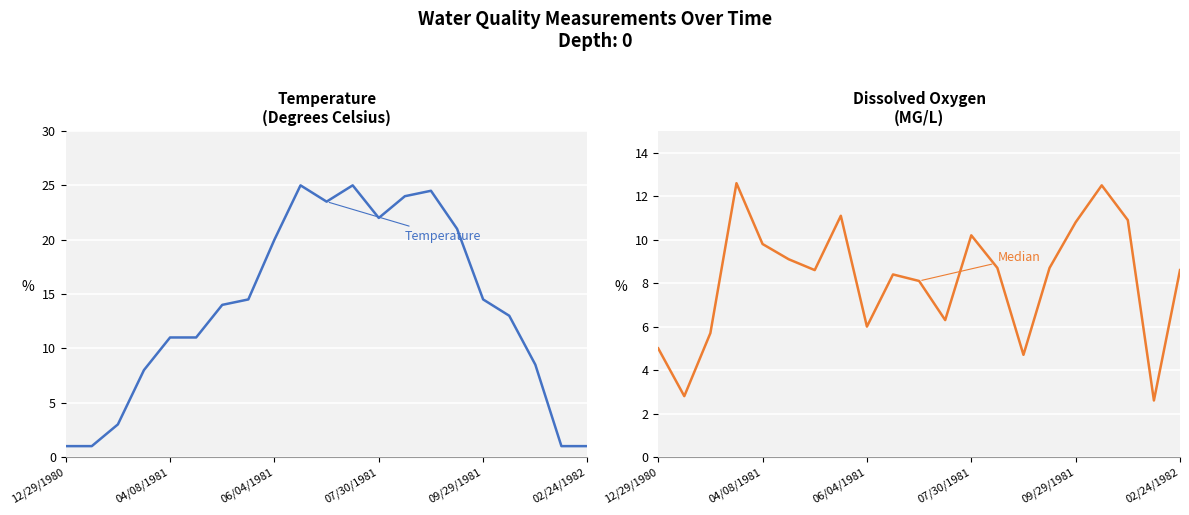

At which category is the sum across all series the highest?

9